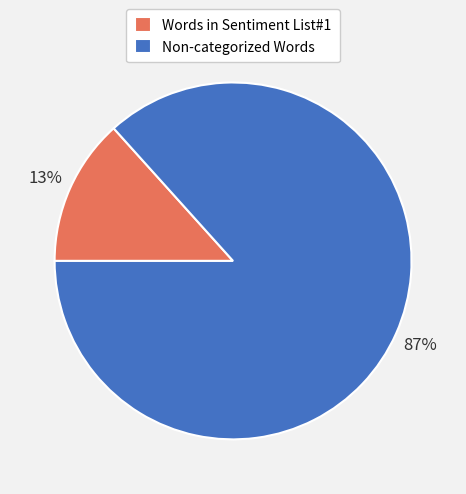

Which category has the smallest portion of the pie?

Words in Sentiment List#1